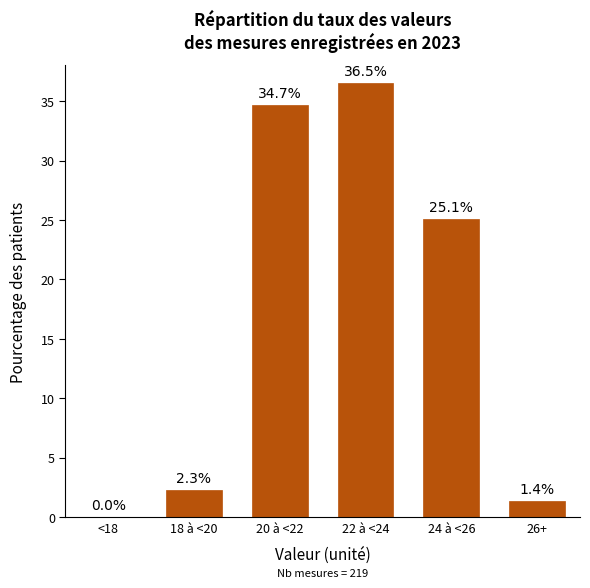

Reading right to left, list all the values displayed in this chart.

26+=1.4	24 à <26=25.1	22 à <24=36.5	20 à <22=34.7	18 à <20=2.3	<18=0.0